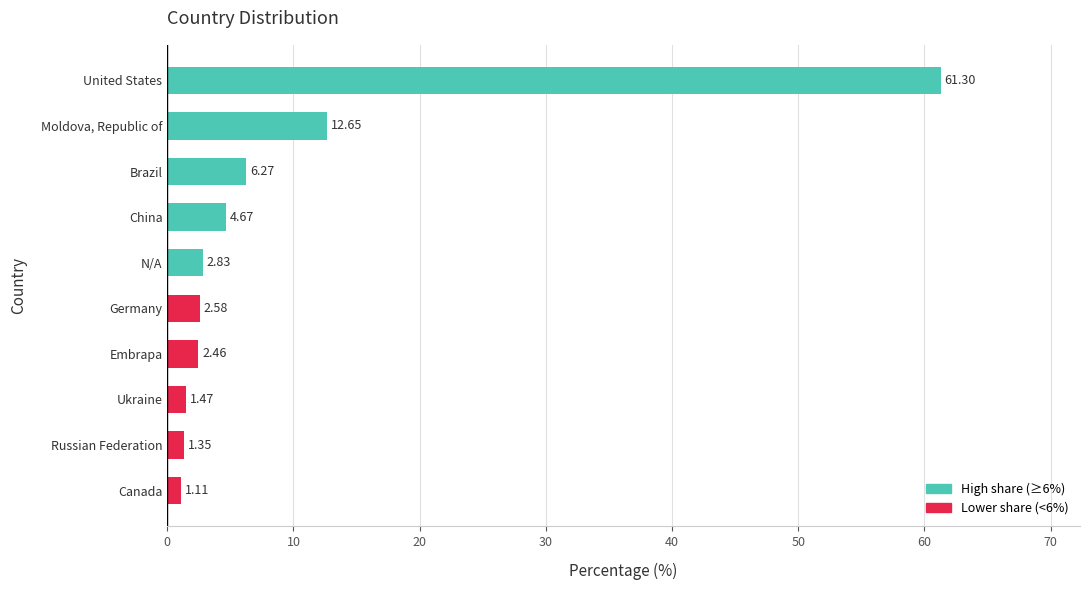

How many bars are there in total?

10